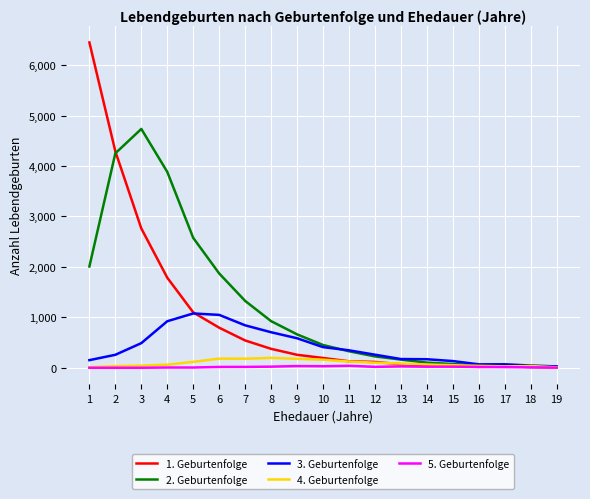

The value of 4. Geburtenfolge at 10 is 161. True or false?

True